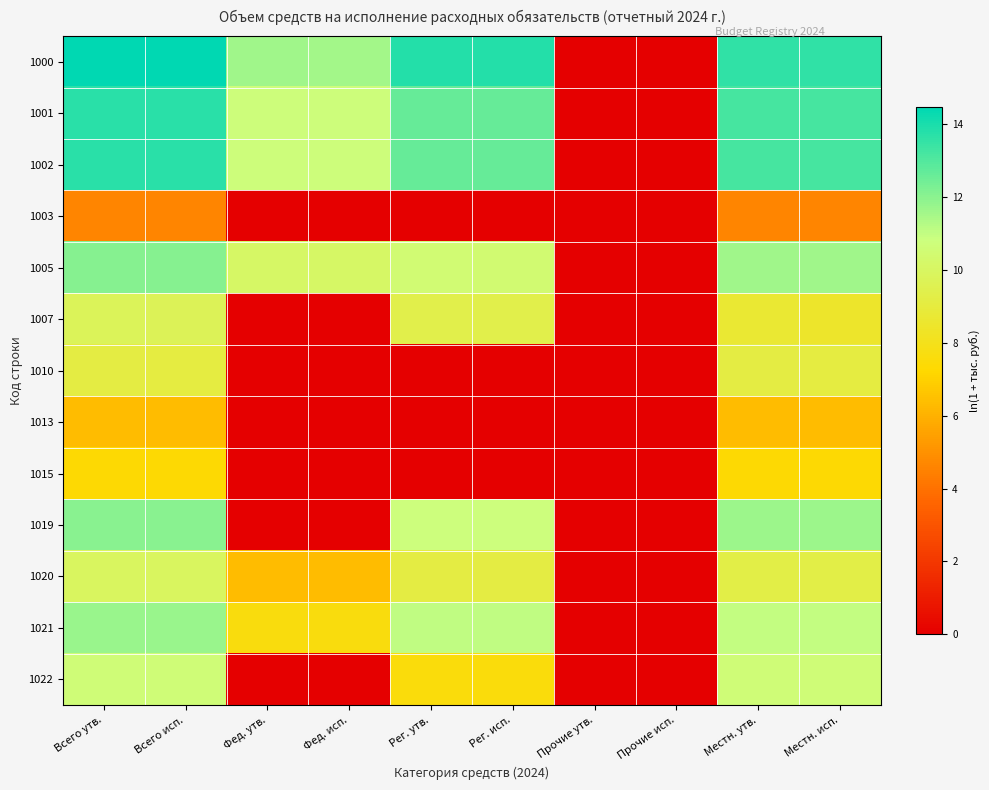

How many categories are shown in the chart?

10